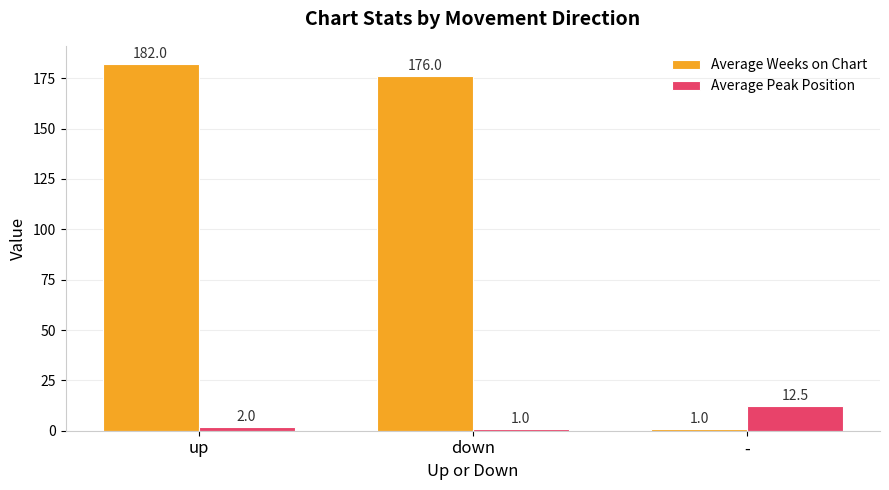

What is the highest value of the Average Weeks on Chart series?

182.0